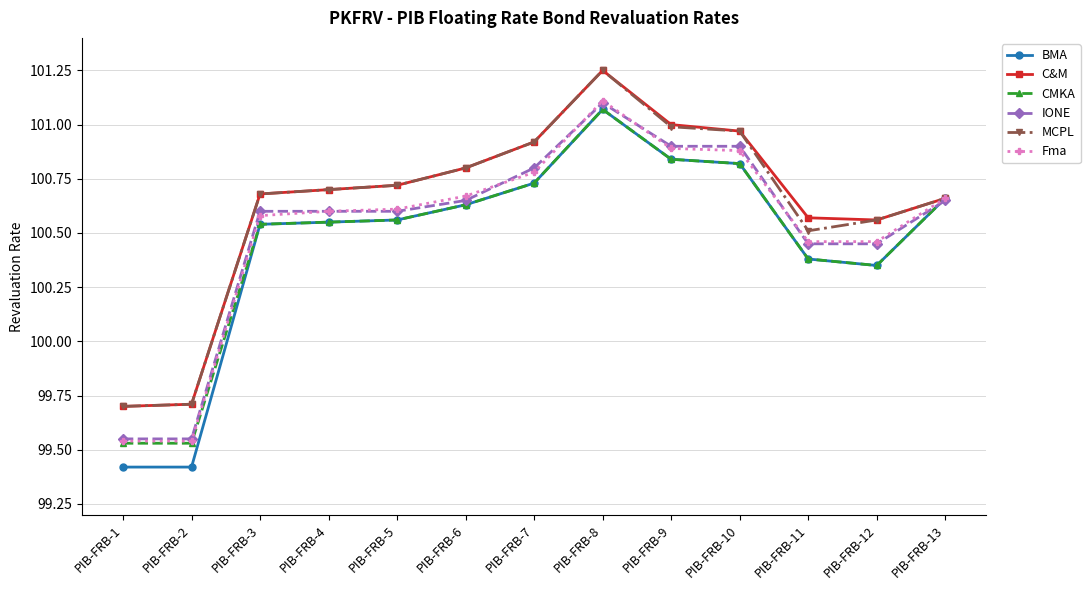

What is the smallest value displayed?

99.4